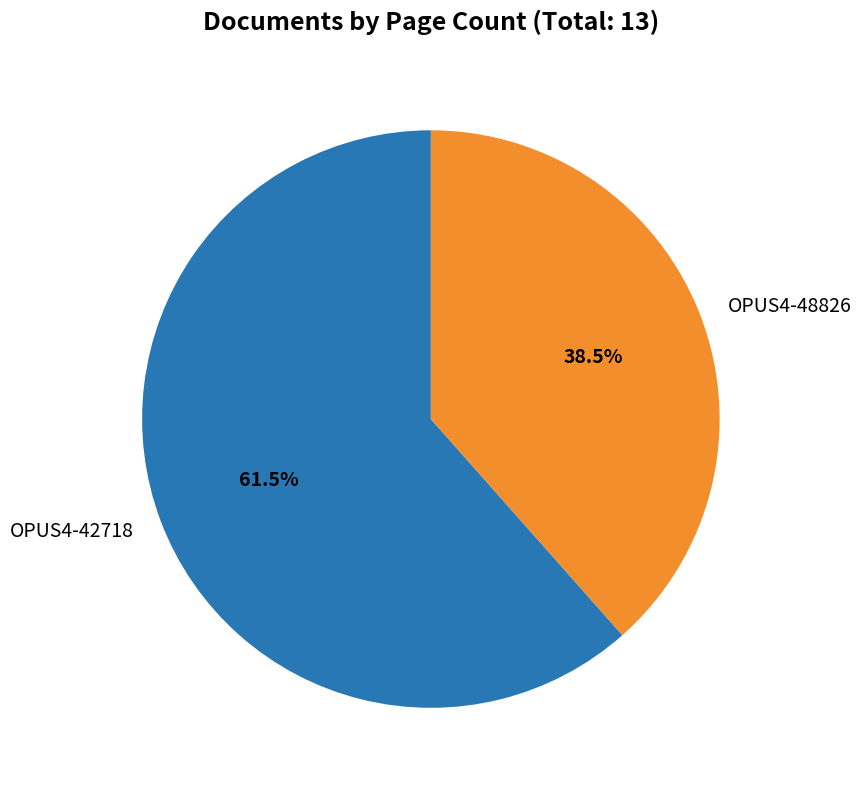

Rank the categories by value from highest to lowest.

OPUS4-42718, OPUS4-48826